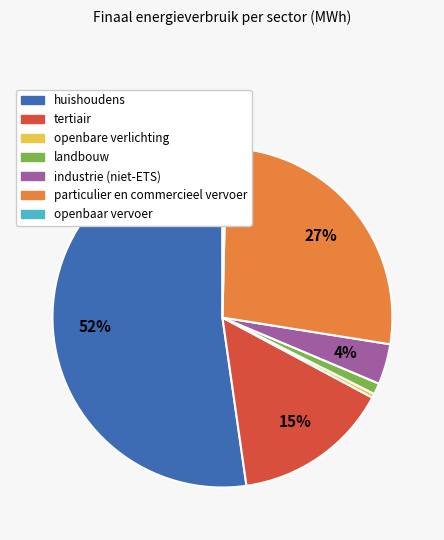

What is the ratio of the value at particulier en commercieel vervoer to the value at openbaar vervoer?

74.2